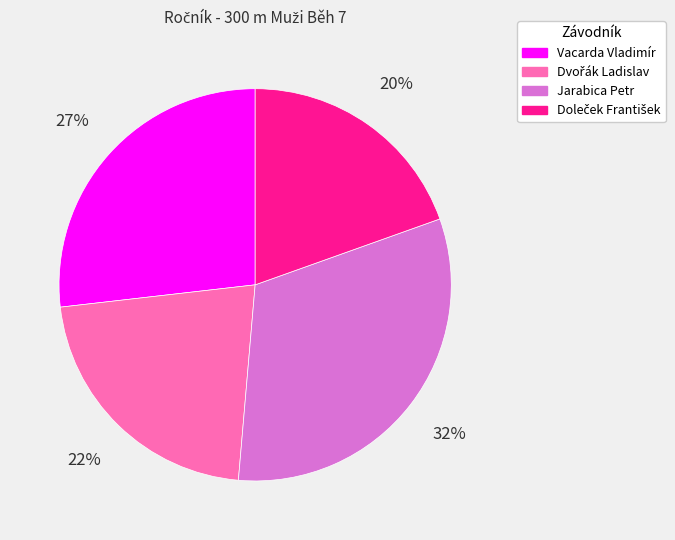

Between Vacarda Vladimír and Jarabica Petr, which is larger?

Jarabica Petr